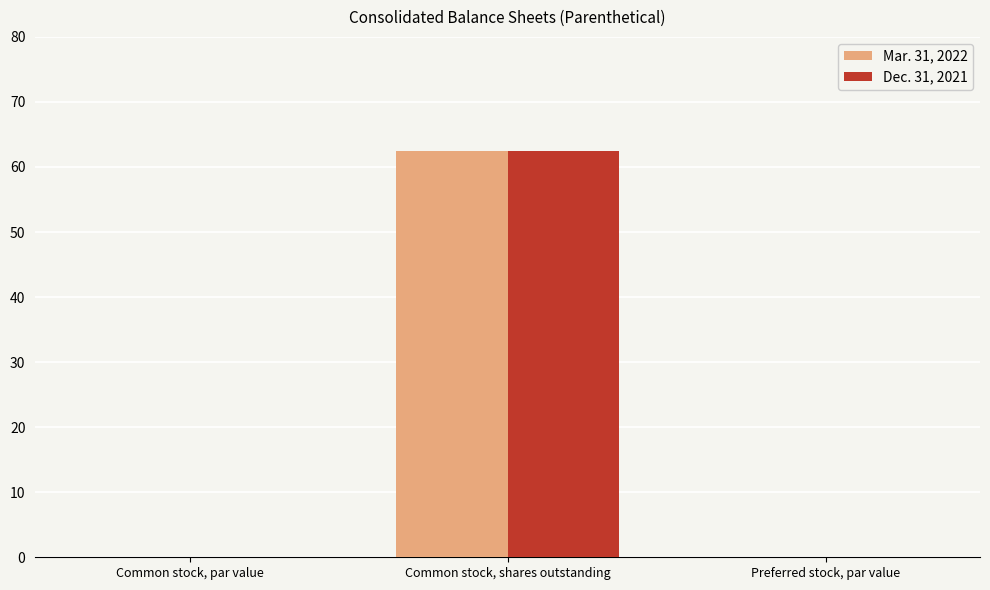

Is it true that Dec. 31, 2021 equals 0.0 at Common stock, par value?

True